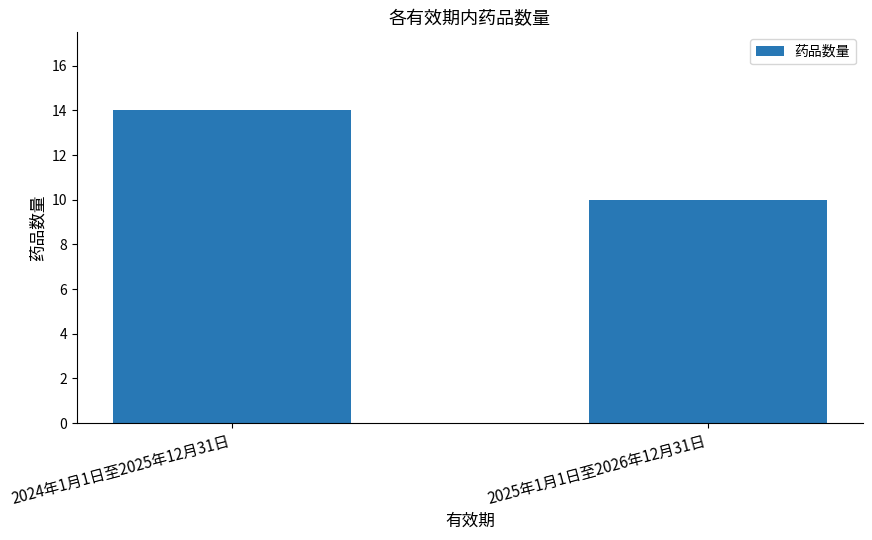

Reading left to right, what are all the values shown in this chart?

2024年1月1日至2025年12月31日=14	2025年1月1日至2026年12月31日=10